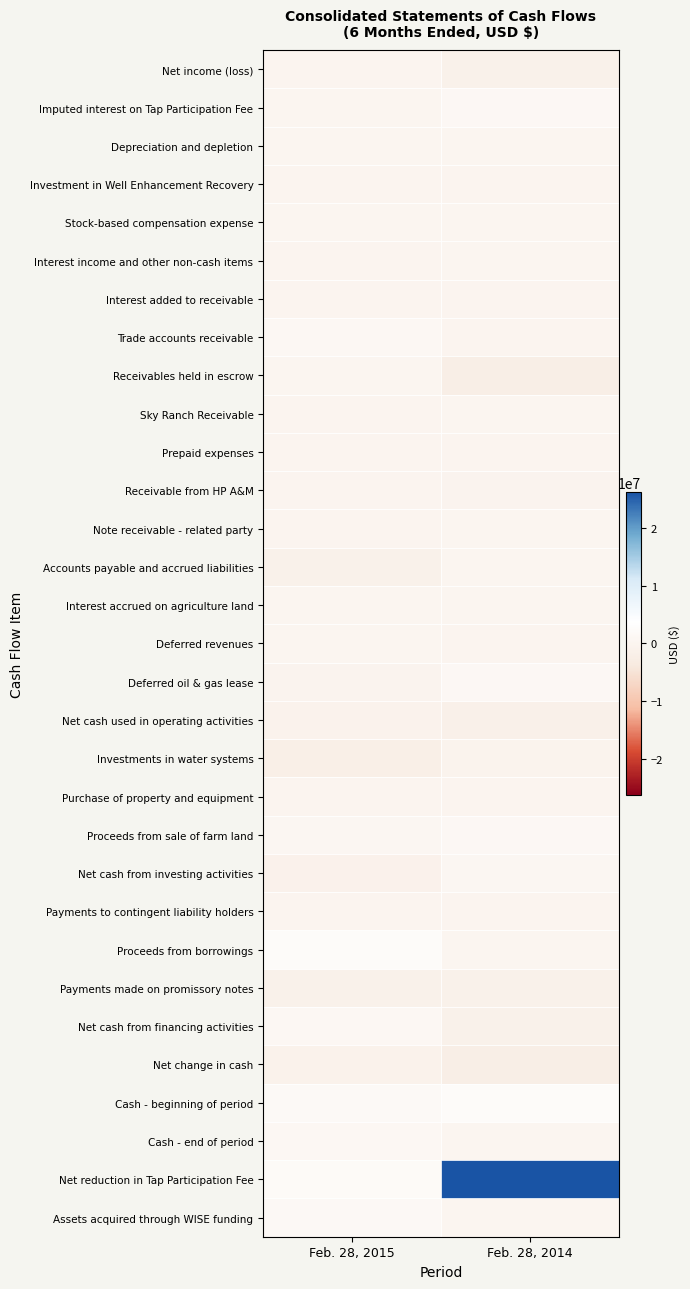

At how many categories does at least one series exceed 21739810?

1